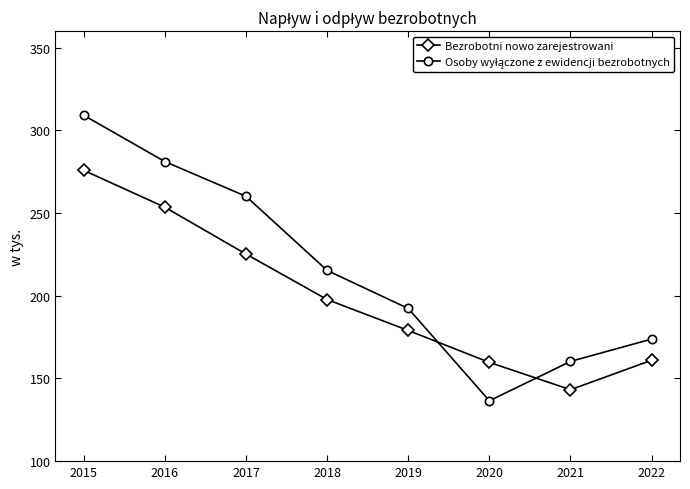

Is it true that Bezrobotni nowo zarejestrowani equals 310.1 at 2019?

False